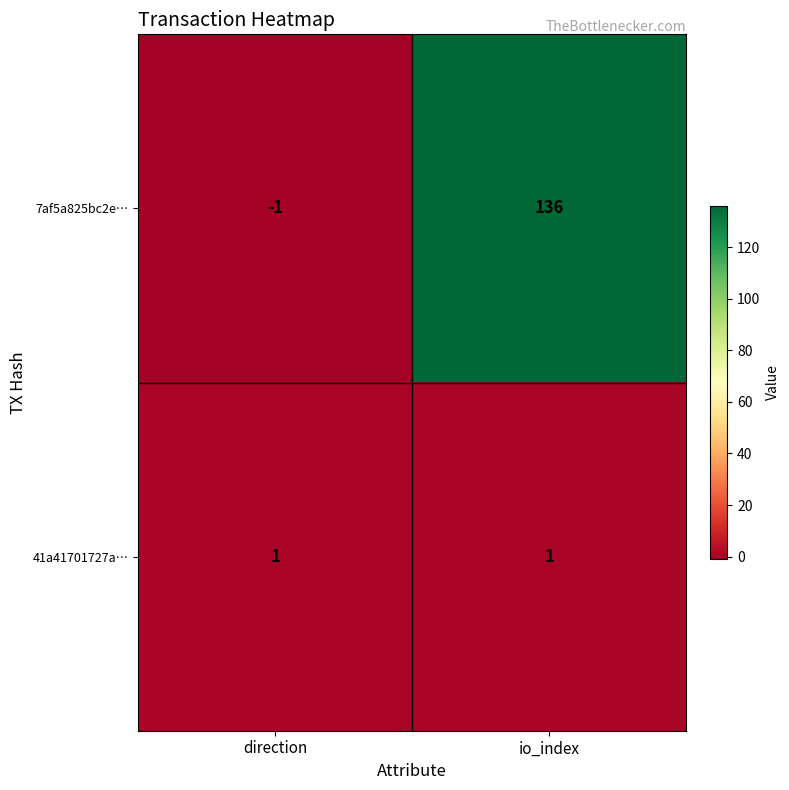

What is the sum of all 7af5a825bc2e… values?

135